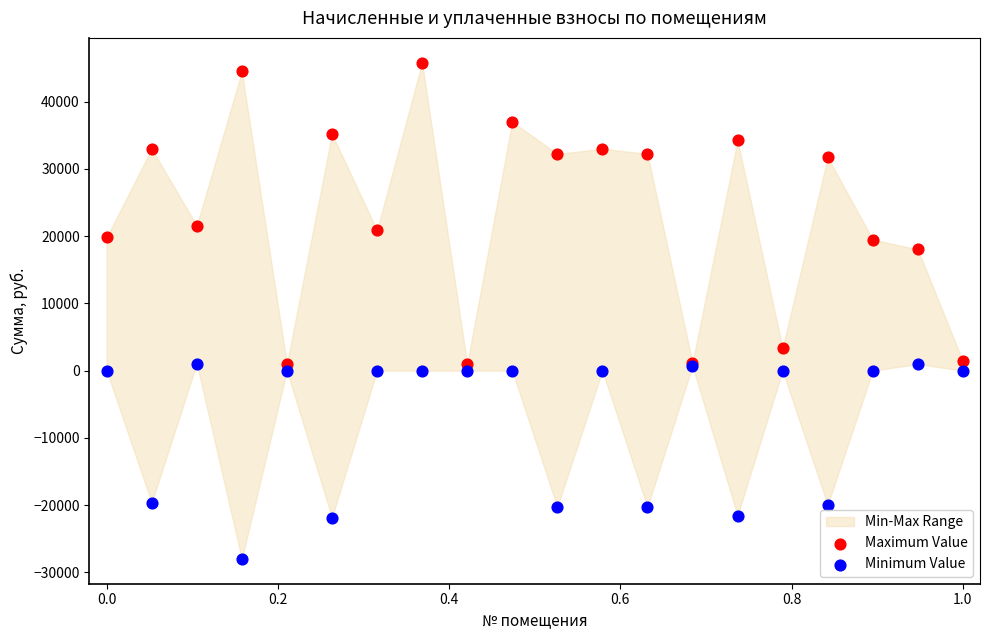

What is the X range (max minus min) for the scatter plot?

1.0